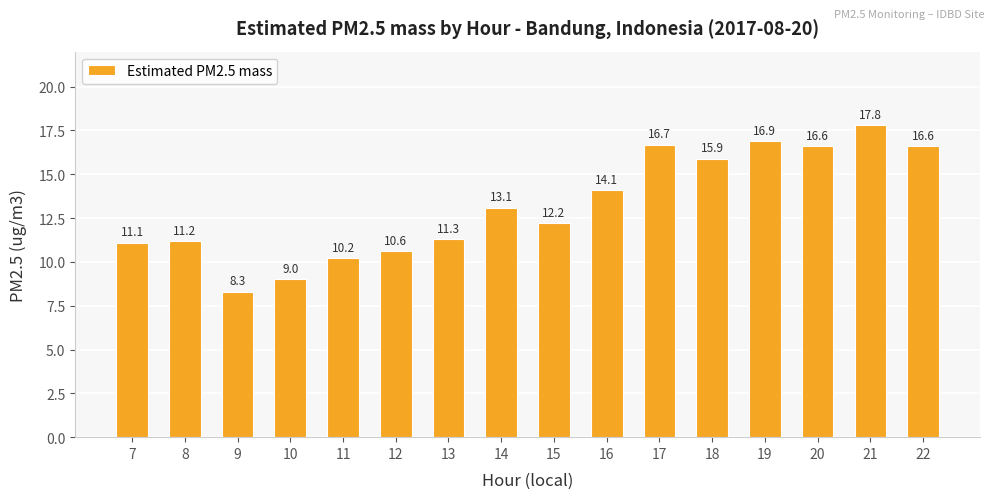

At which label does the data first exceed 13?

14